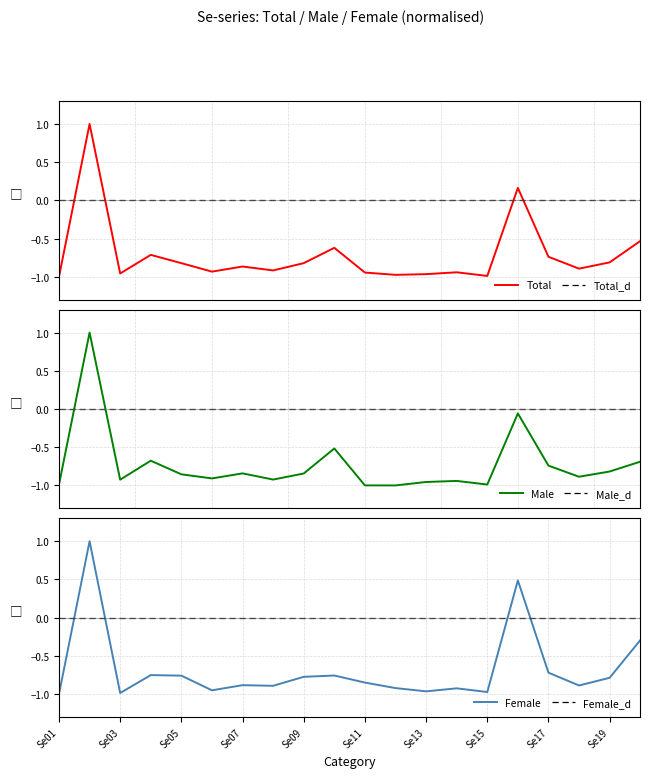

Which series ends up on top after the final intersection of Female_d and Female?

Female_d